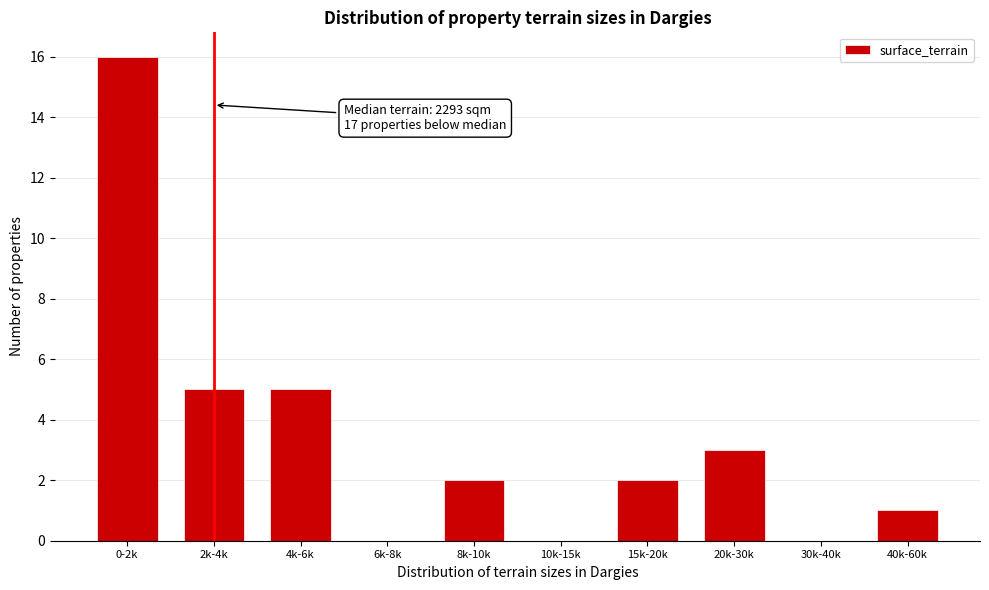

Reading left to right, list all the values displayed in this chart.

0-2k=16	2k-4k=5	4k-6k=5	6k-8k=0	8k-10k=2	10k-15k=0	15k-20k=2	20k-30k=3	30k-40k=0	40k-60k=1